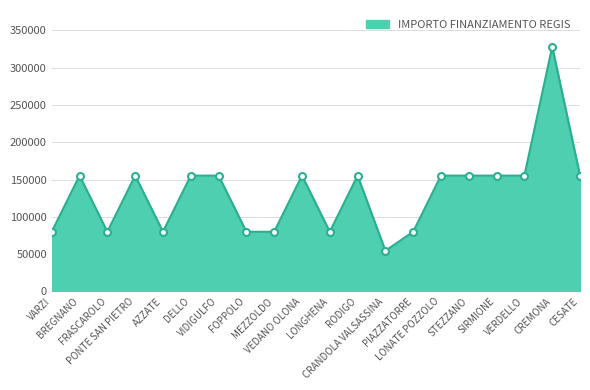

Reading left to right, list all the values displayed in this chart.

VARZI=79922	BREGNANO=155234	FRASCAROLO=79922	PONTE SAN PIETRO=155234	AZZATE=79922	DELLO=155234	VIDIGULFO=155234	FOPPOLO=79922	MEZZOLDO=79922	VEDANO OLONA=155234	LONGHENA=79922	RODIGO=155234	CRANDOLA VALSASSINA=54412	PIAZZATORRE=79922	LONATE POZZOLO=155234	STEZZANO=155234	SIRMIONE=155234	VERDELLO=155234	CREMONA=328160	CESATE=155234